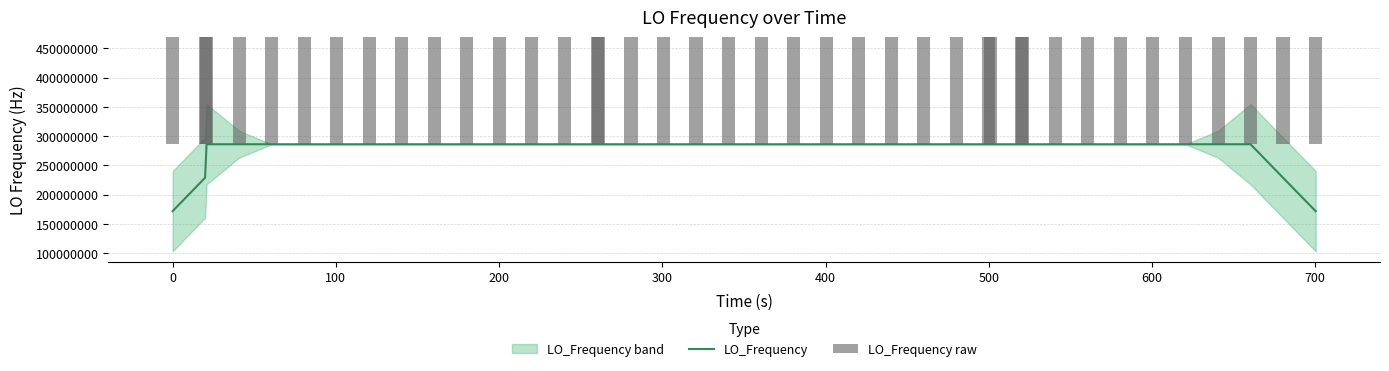

Does the chart contain stacked bars?

No